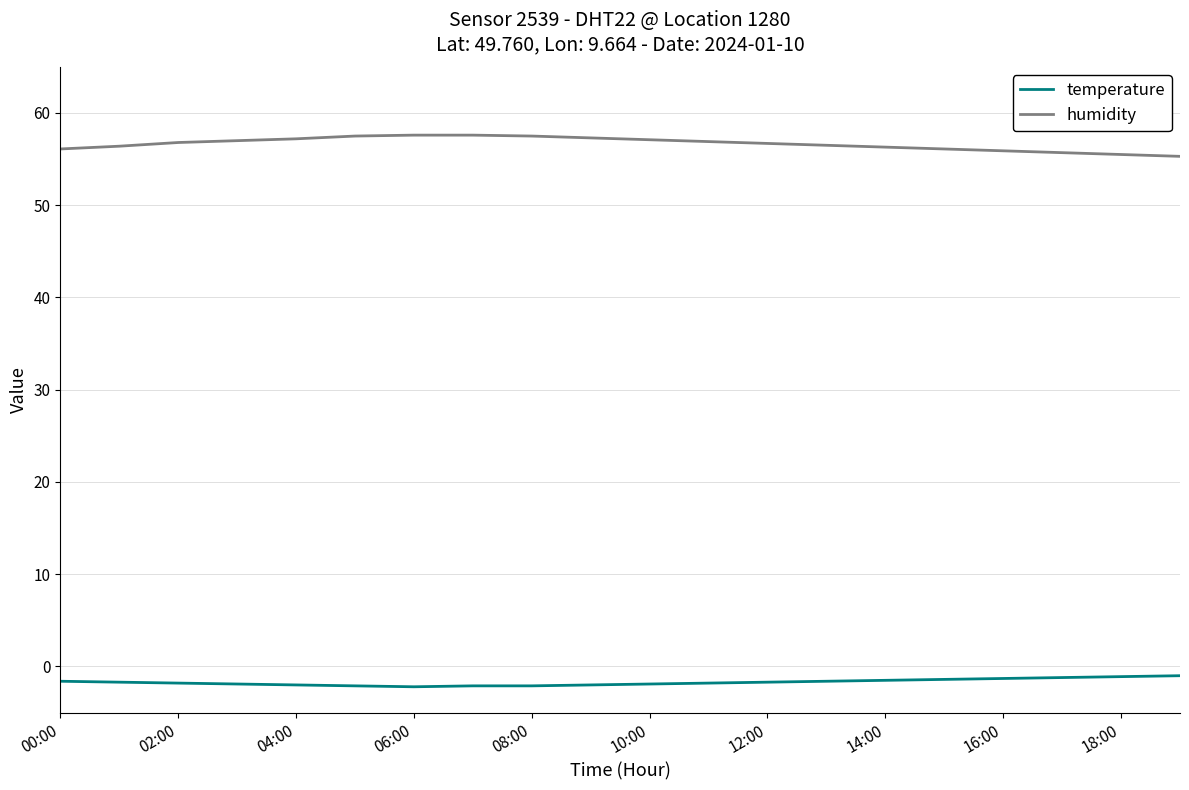

What is the smallest value displayed?

-2.2